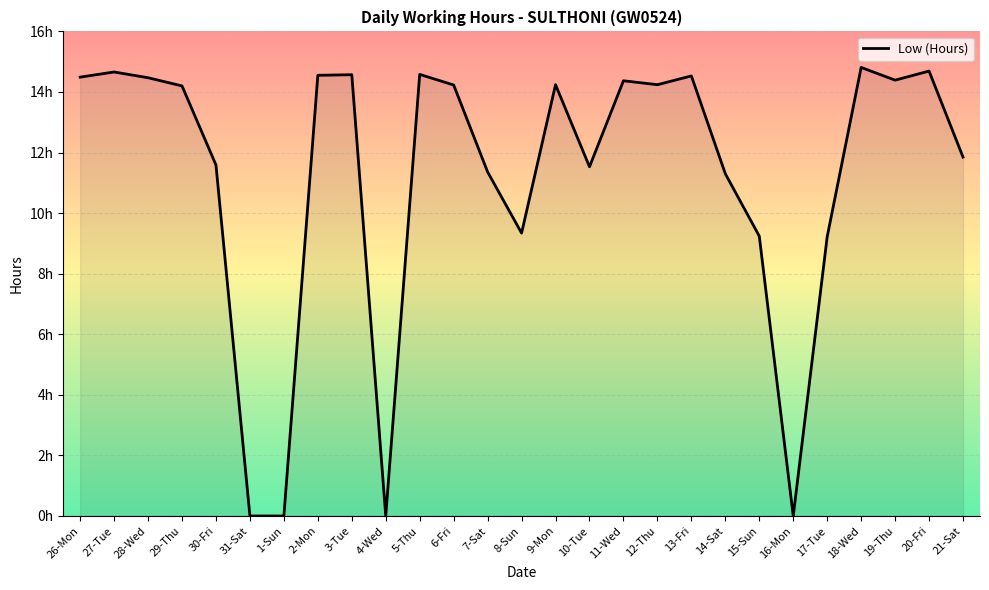

List the labels in order of value, smallest first.

31-Sat, 1-Sun, 4-Wed, 16-Mon, 17-Tue, 15-Sun, 8-Sun, 14-Sat, 7-Sat, 10-Tue, 30-Fri, 21-Sat, 29-Thu, 6-Fri, 9-Mon, 12-Thu, 11-Wed, 19-Thu, 28-Wed, 26-Mon, 13-Fri, 2-Mon, 3-Tue, 5-Thu, 27-Tue, 20-Fri, 18-Wed